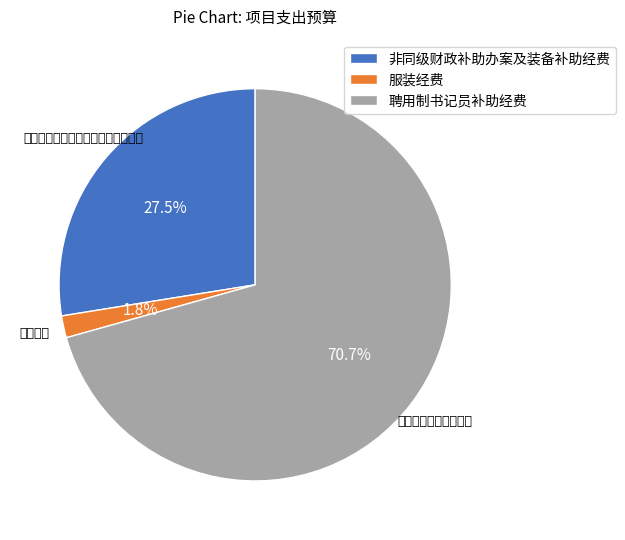

What is the ratio of the value at 聘用制书记员补助经费 to the value at 非同级财政补助办案及装备补助经费?

2.6